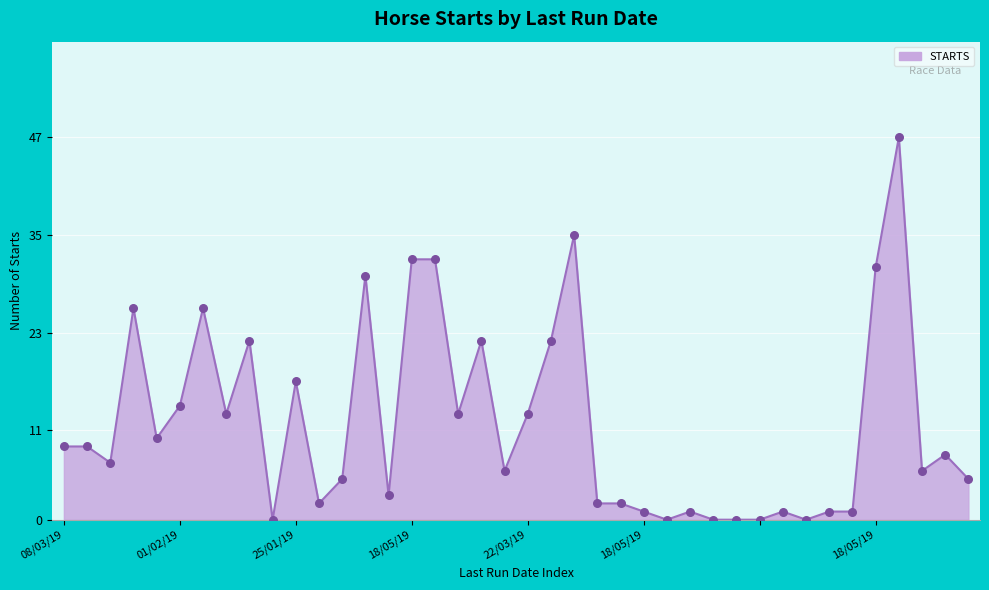

What is the maximum value shown in the chart?

47